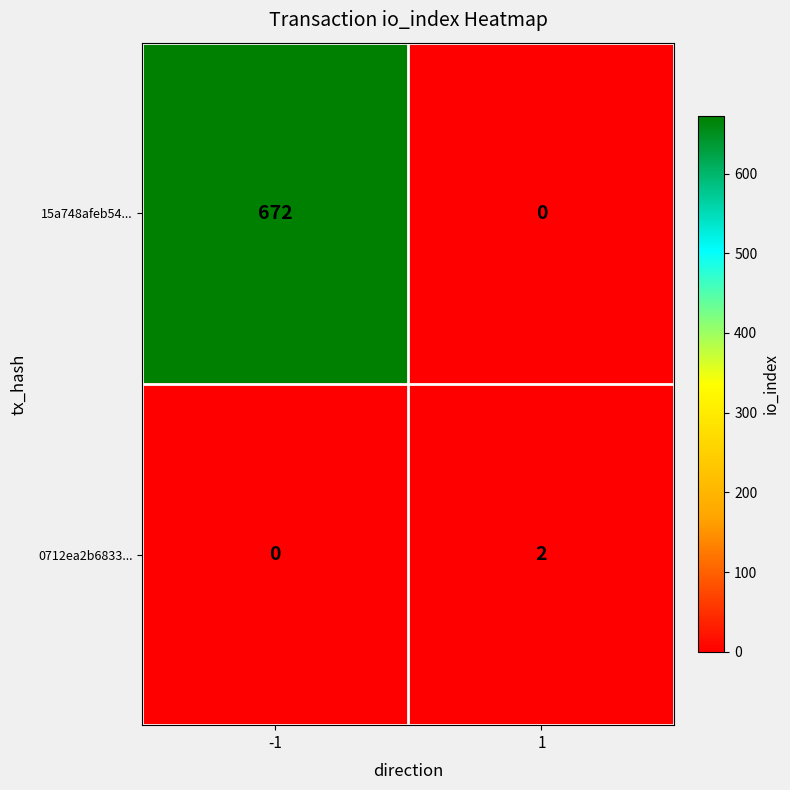

Is it true that 0712ea2b6833... equals 2 at 1?

True